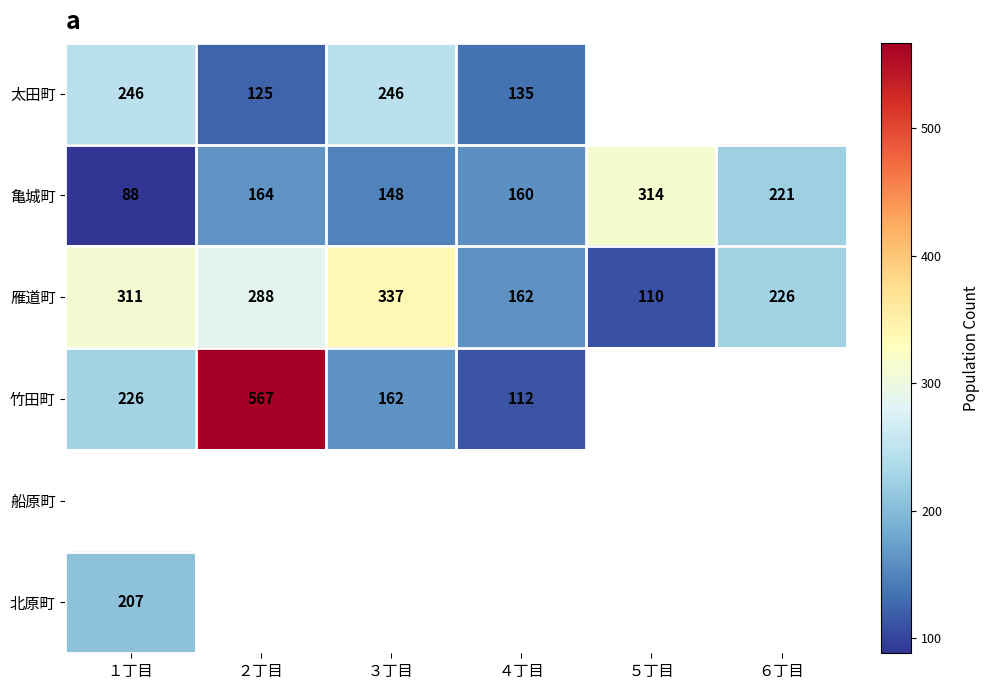

Count the number of categories in the chart.

6